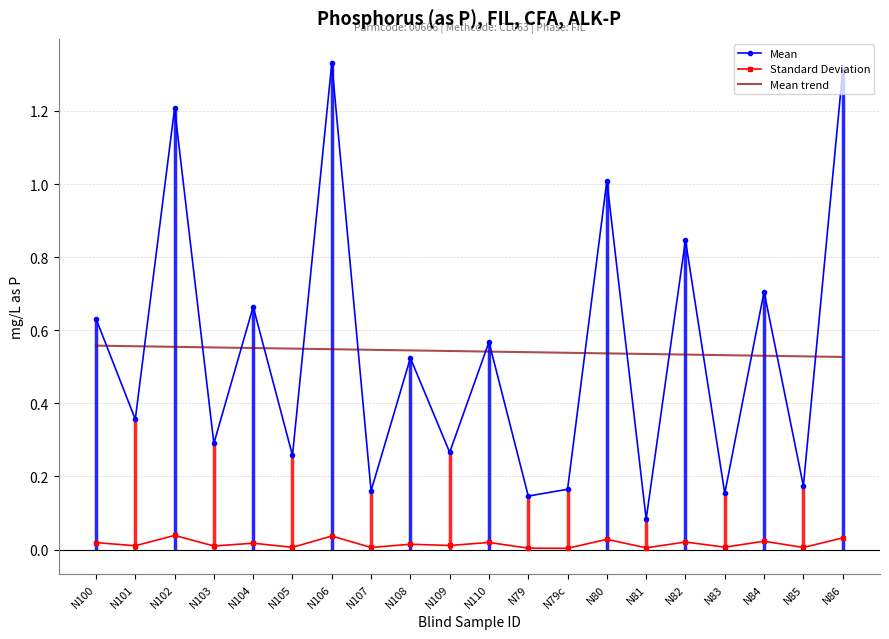

What are all the series names shown in the legend?

Mean, Standard Deviation, Mean trend